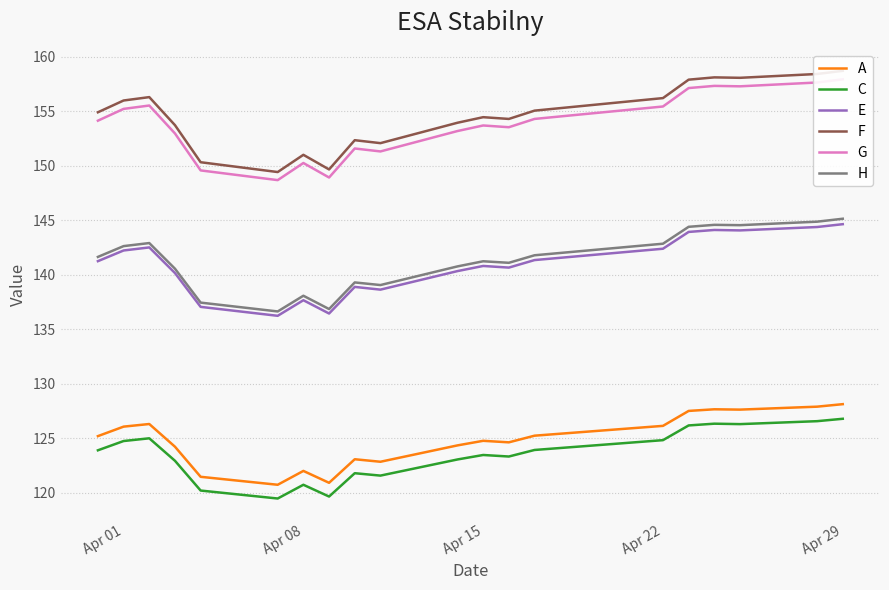

The value of H at Apr 01 is 80.6. True or false?

False